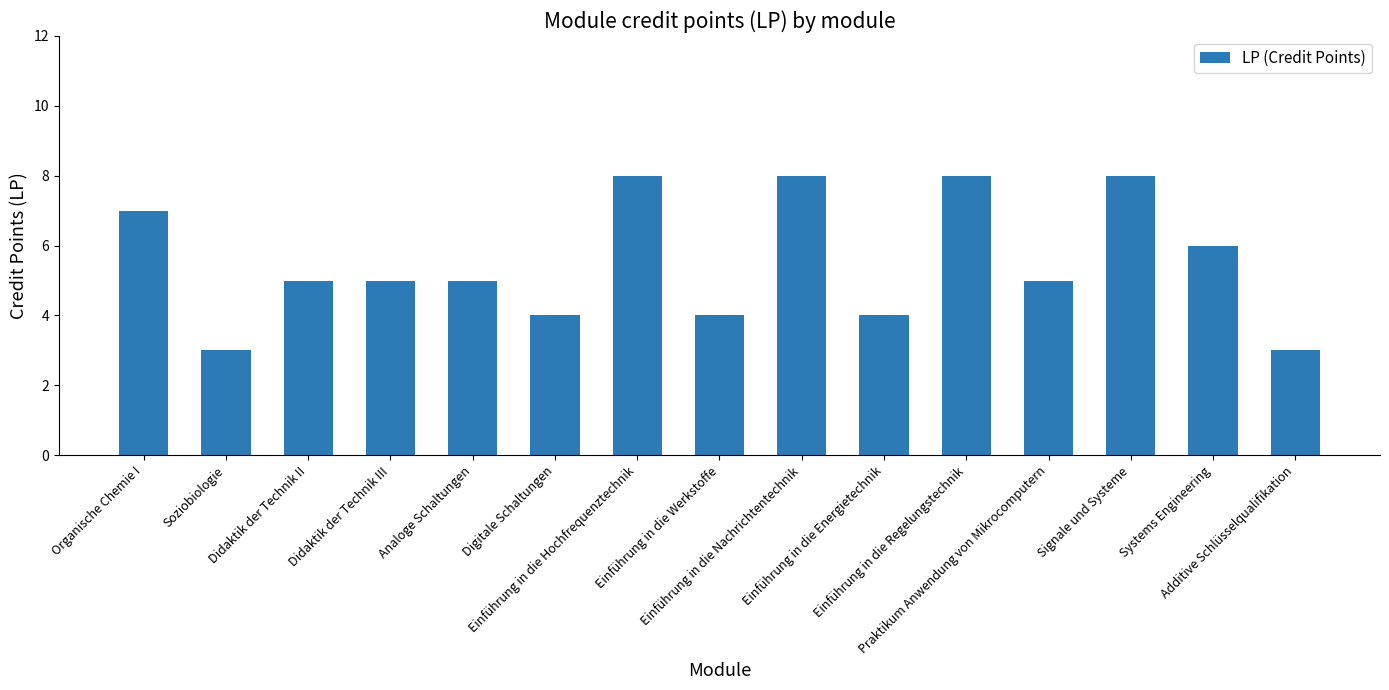

What is the smallest value displayed?

3